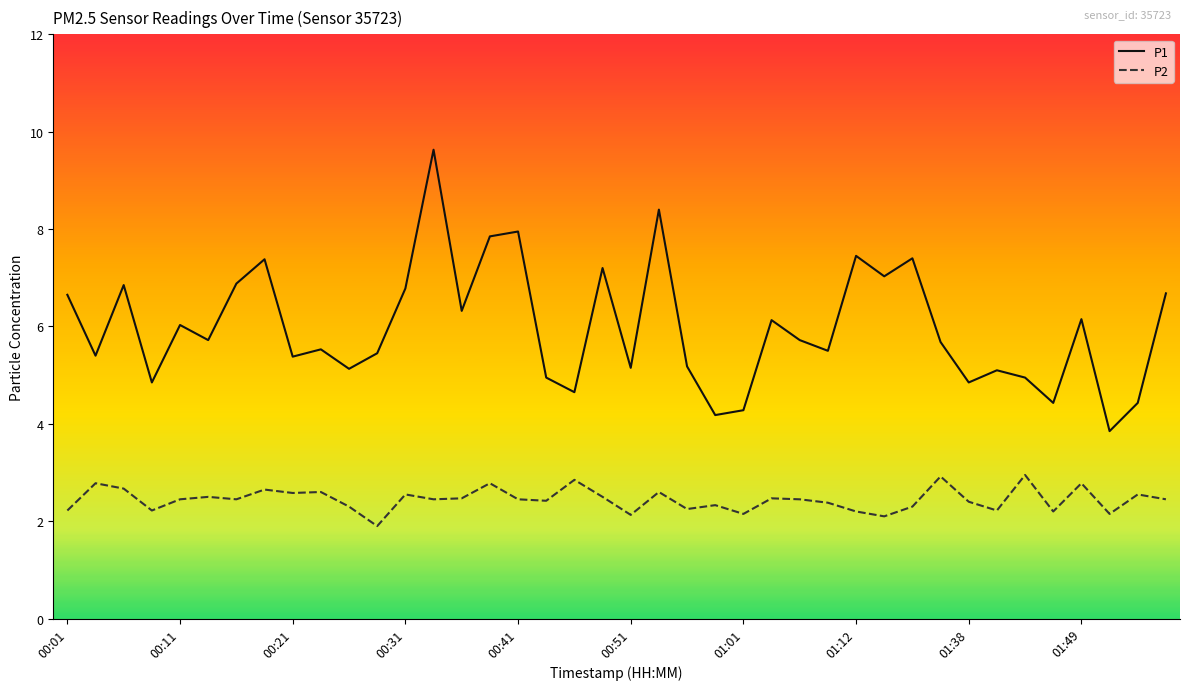

Count the number of data series in this chart.

2